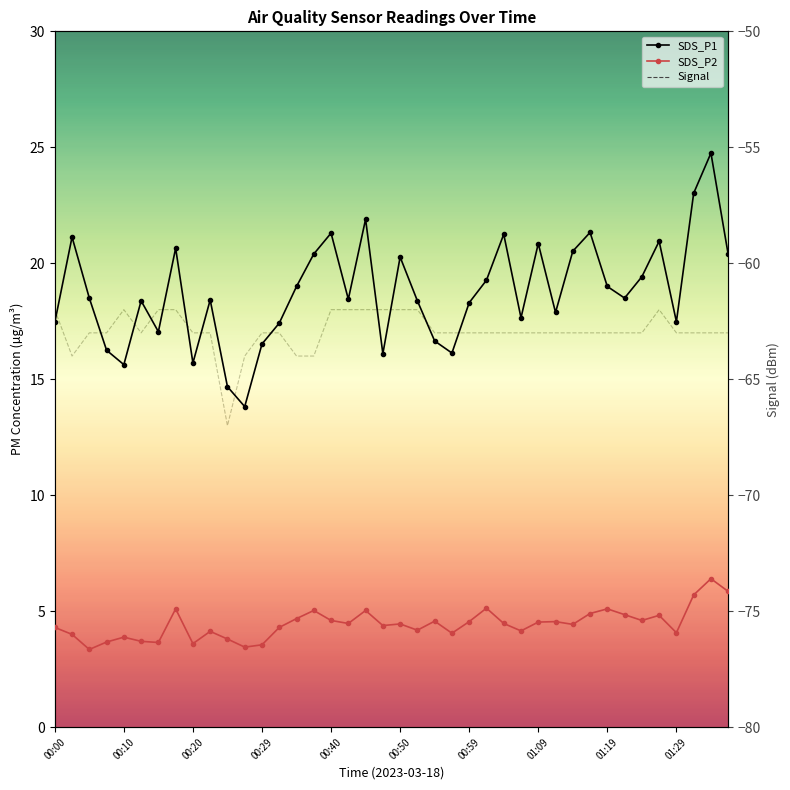

At how many categories does at least one series exceed -41?

40